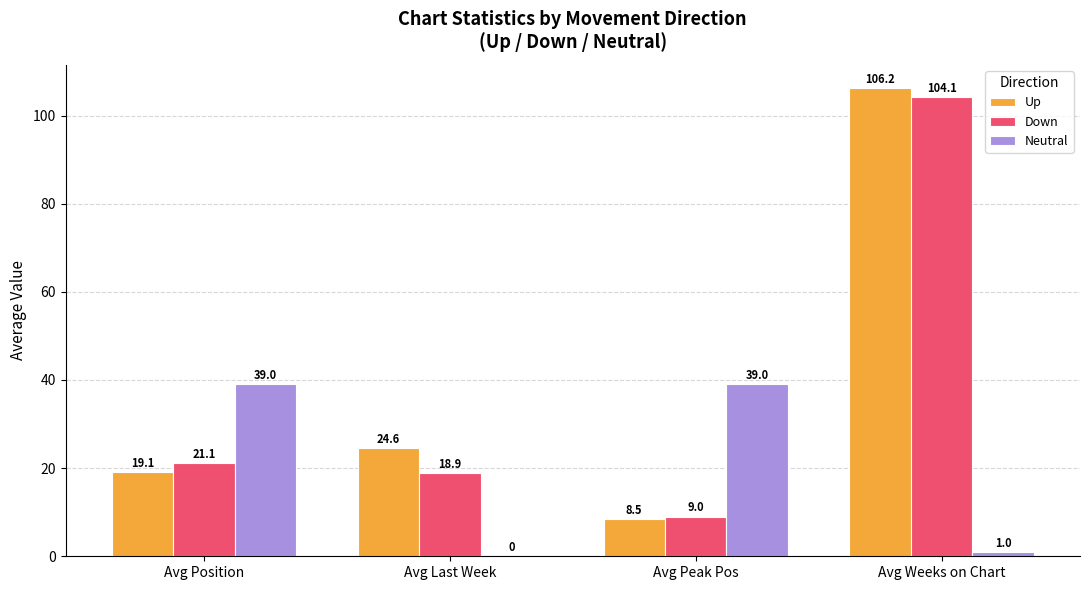

Count the number of categories in the chart.

4